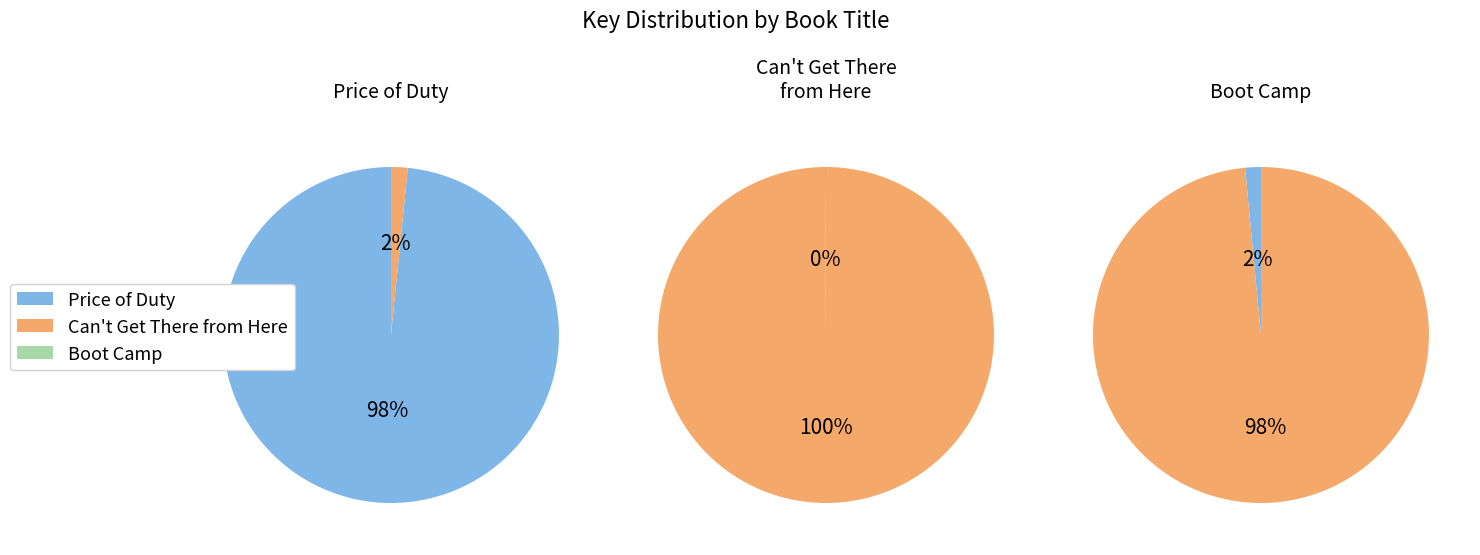

To the nearest percent, what is the difference between the Can't Get There from Here and Boot Camp slice percentages?

1%